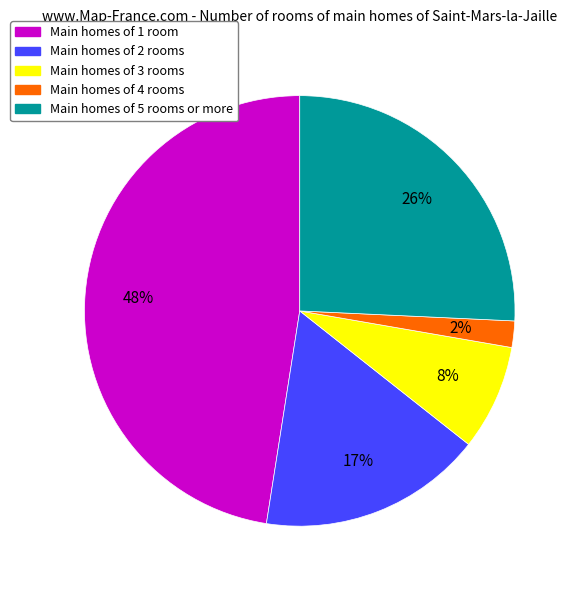

Do Main homes of 3 rooms and Main homes of 2 rooms together represent more than half of the pie?

No